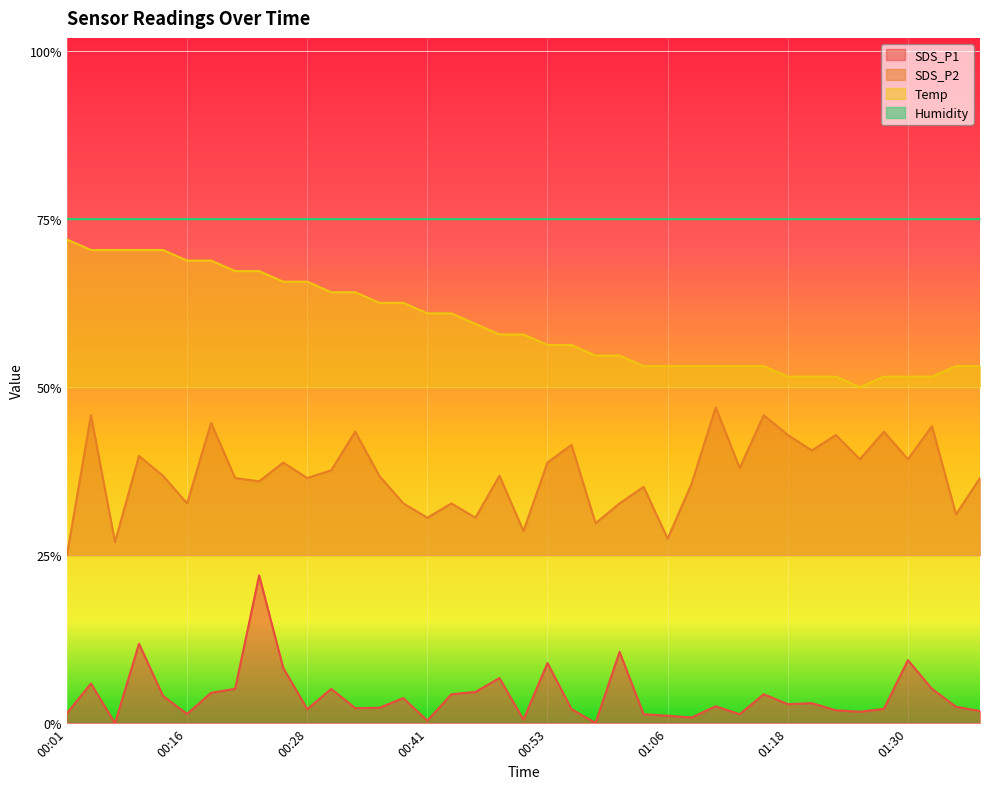

True or false: SDS_P1 has a value of 0.0 at 01:23.

False